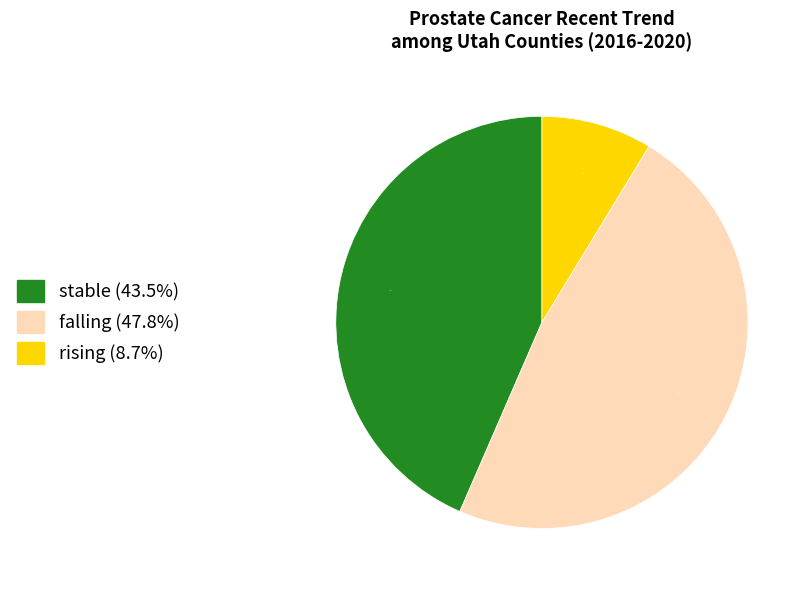

Does falling (47.8%) represent more than half of the total?

No